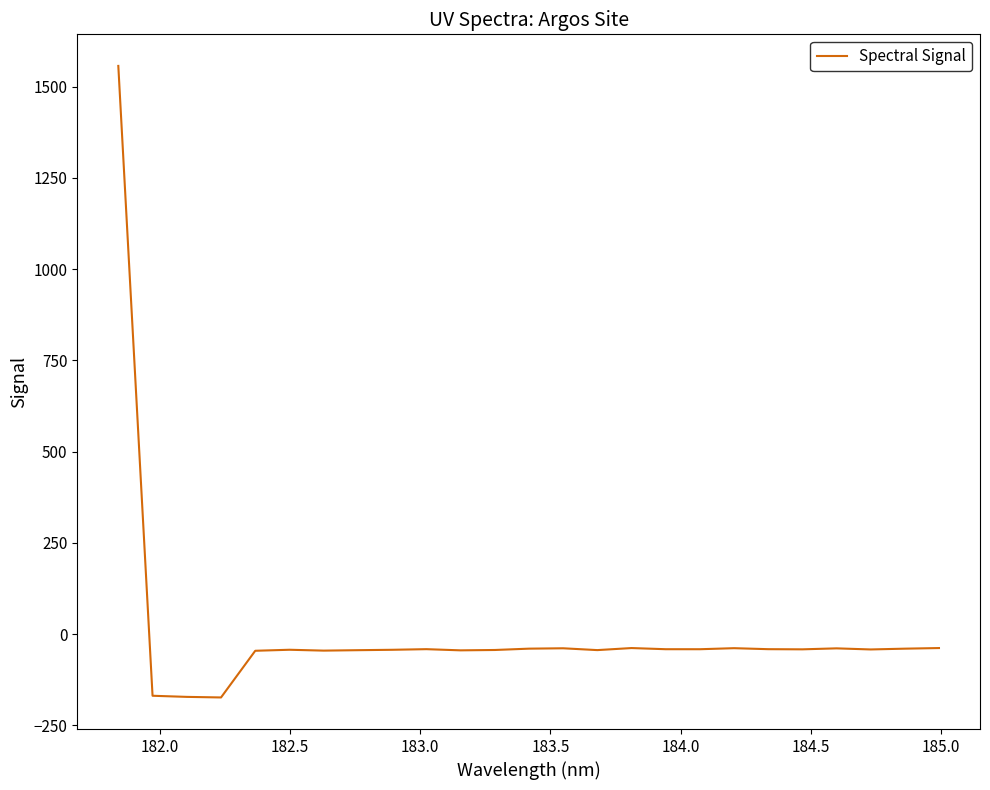

How many positive values are there?

1